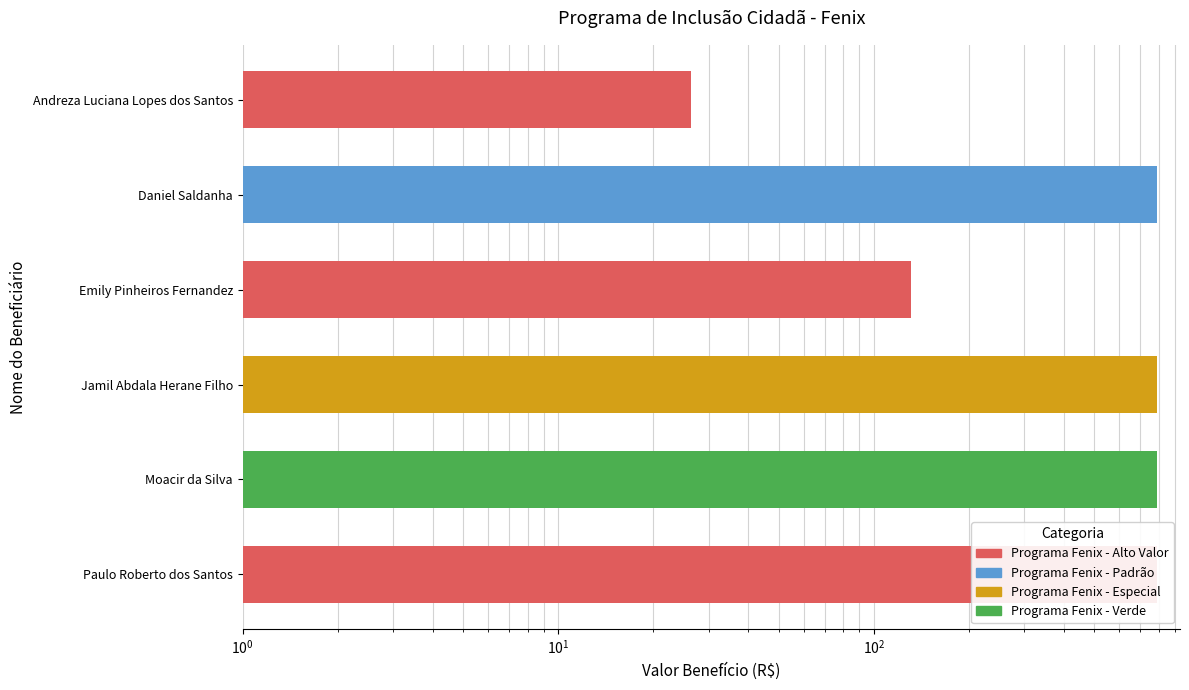

What is the greatest value displayed?

788.0